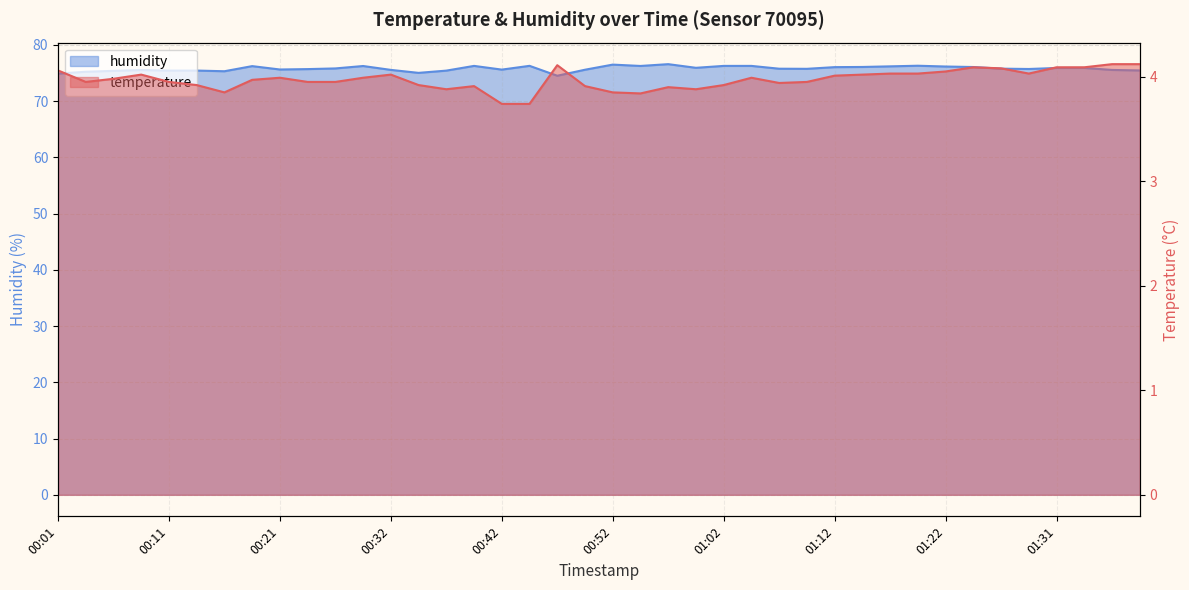

What position from the right is 01:17?

10